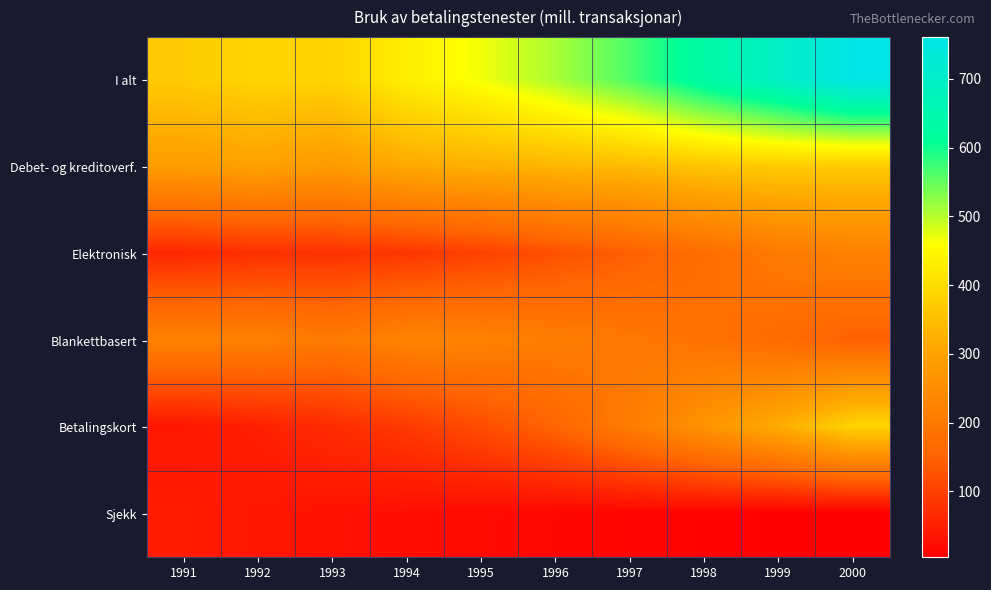

Which series changed the most between 1992 and 1996?

I alt